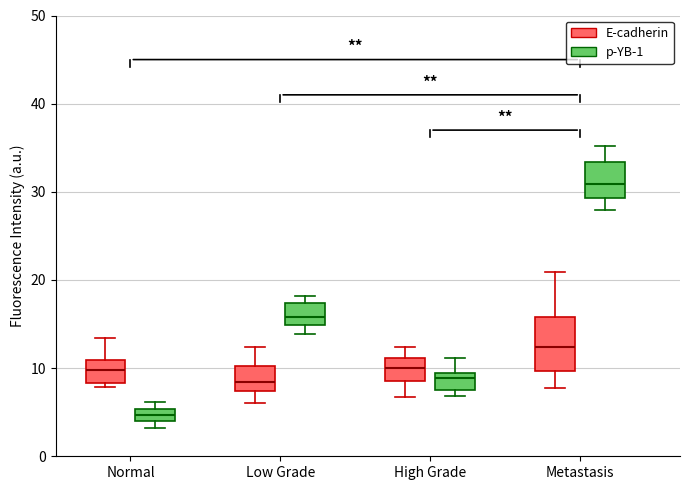

Which box's median line is the lowest?

Normal (p-YB-1)